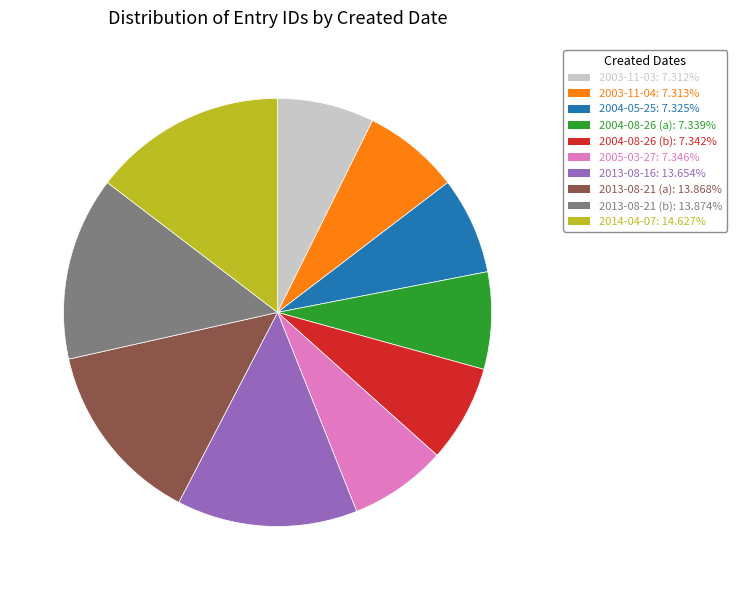

Is 2004-08-26 (b) the majority of the pie?

No